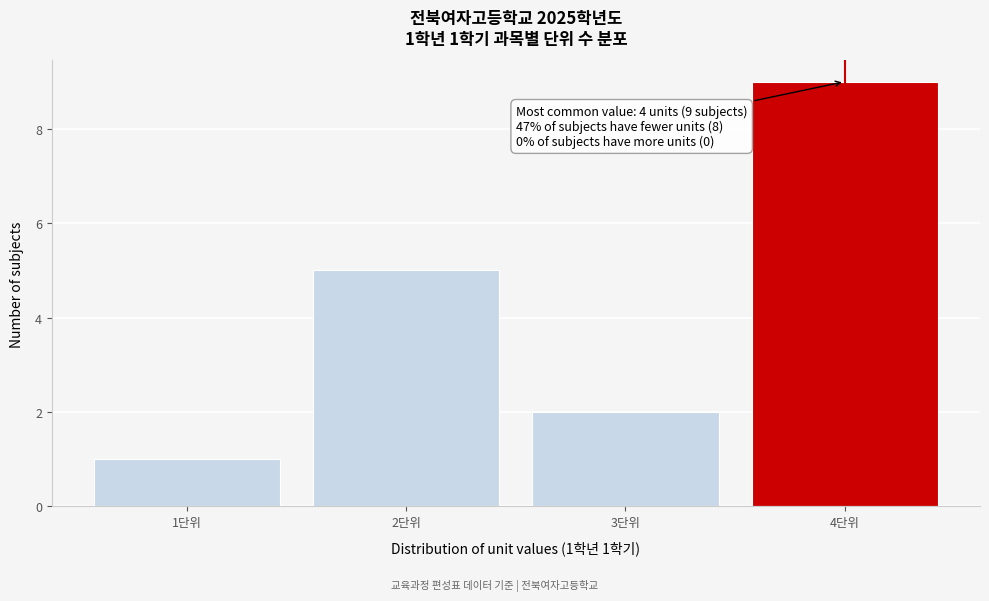

Which range on the x-axis has the tallest bar?

3.5 to 4.5